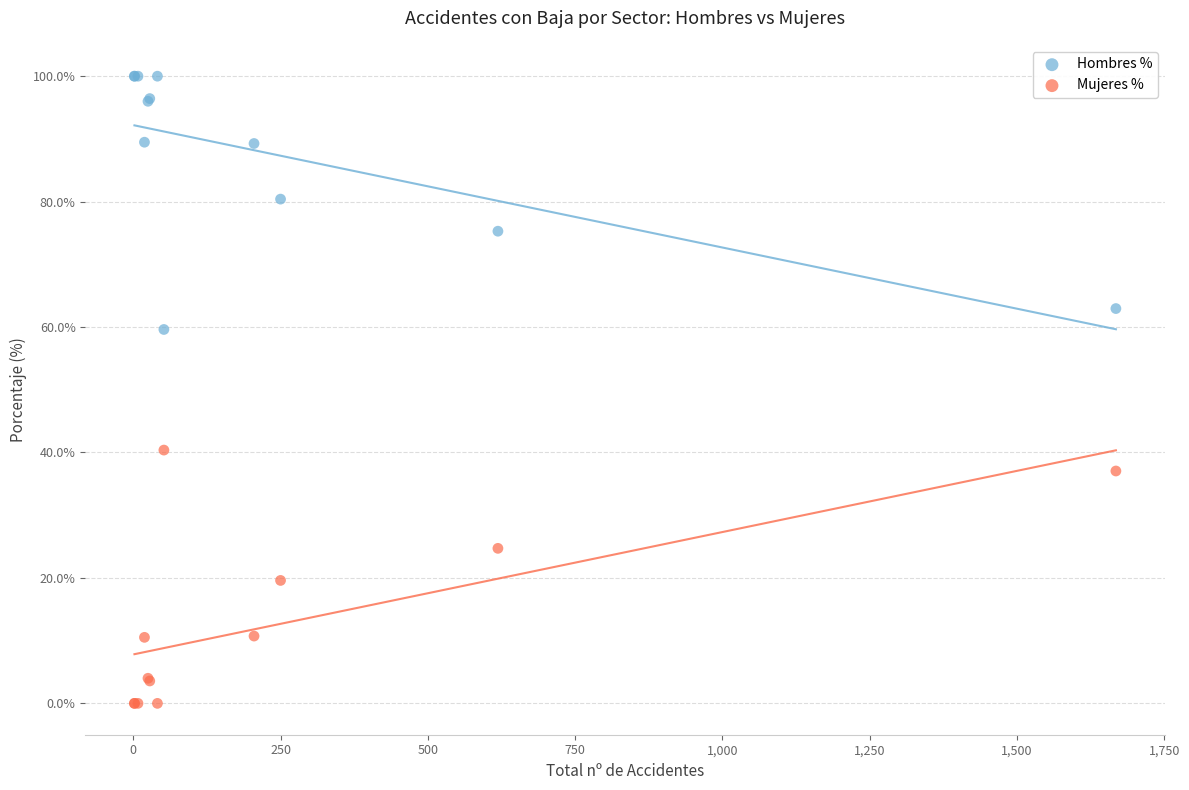

Which series contains the highest Y value?

Hombres %